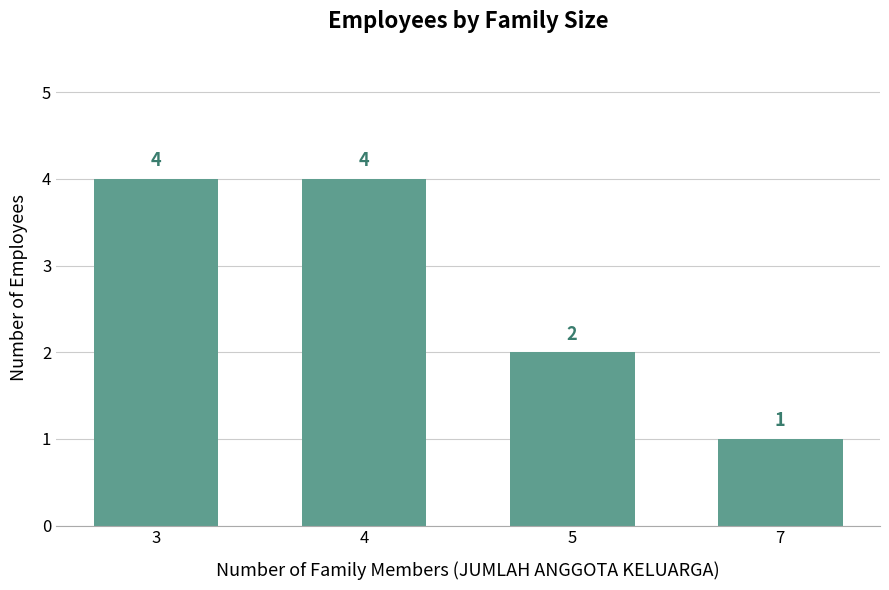

What is the change in value from 5 to 7?

-1